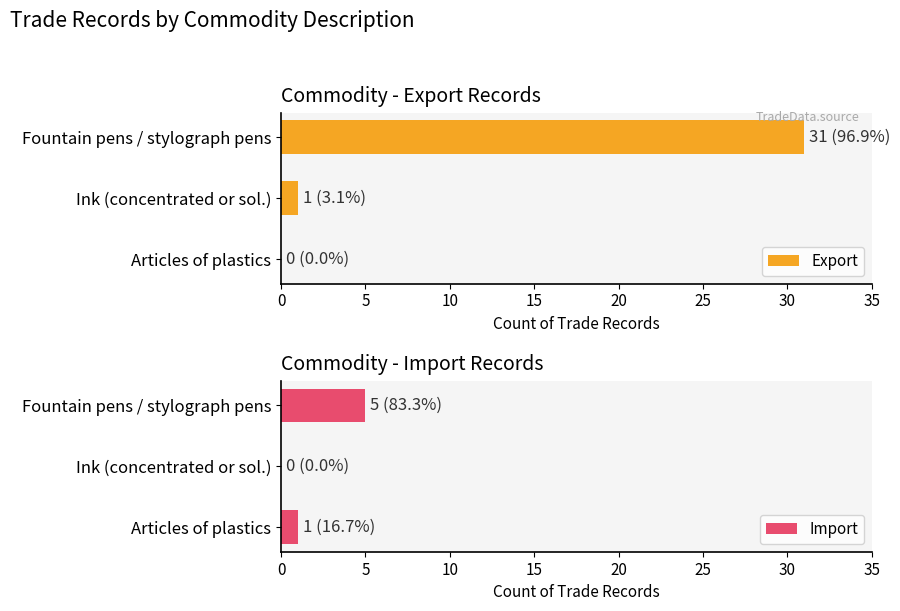

How many bars are there in each group?

2